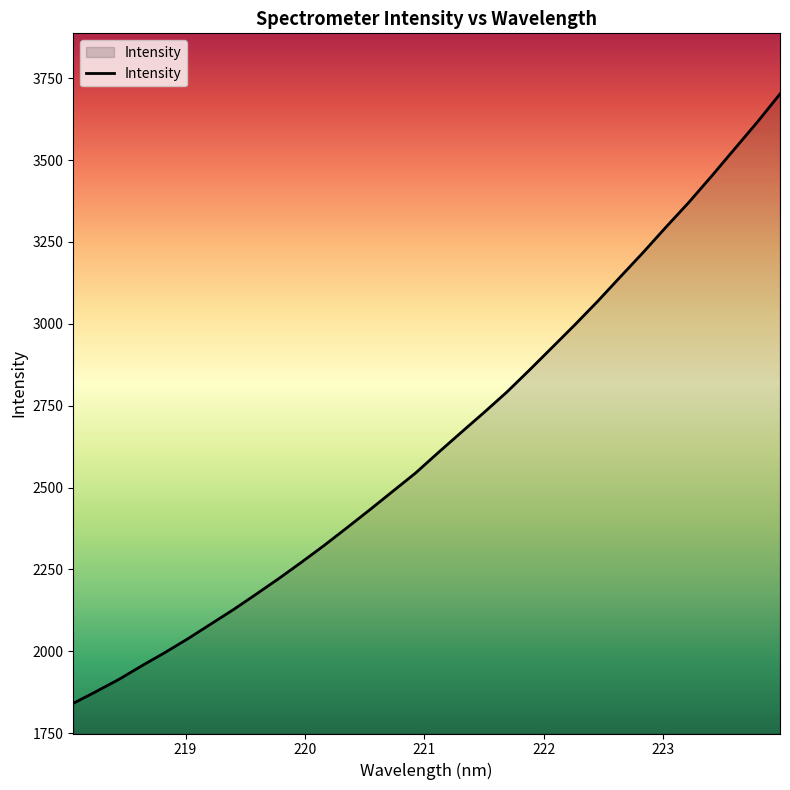

What is the maximum value shown in the chart?

3701.9